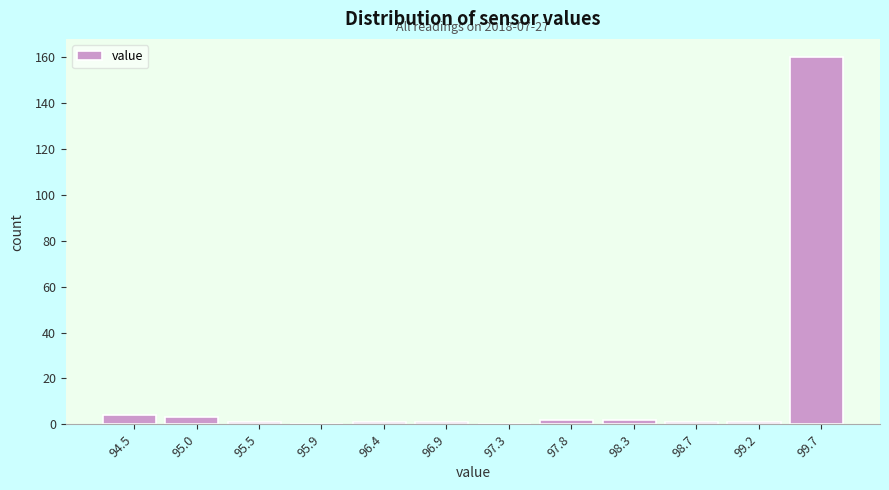

Over which range of the x-axis is the bar tallest?

99.45 to 99.90